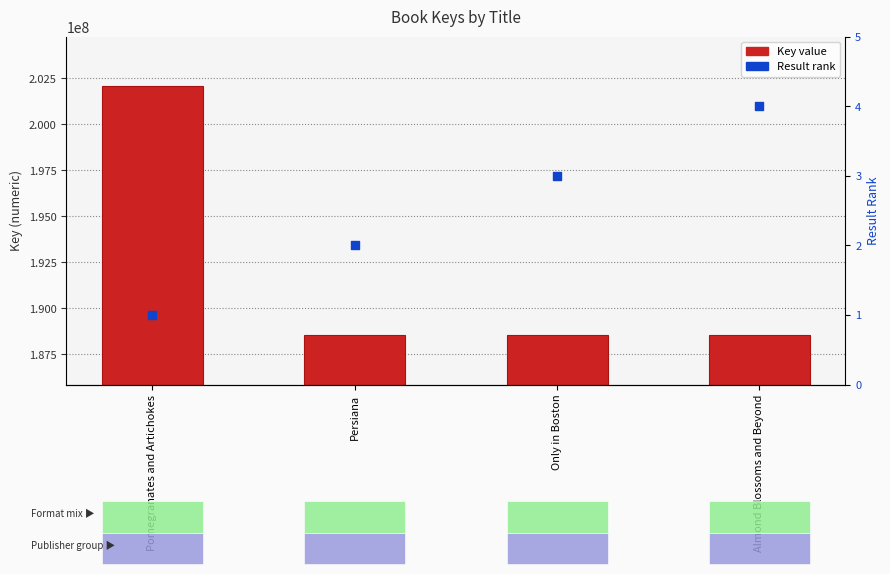

At how many categories does at least one series exceed 10535413?

4